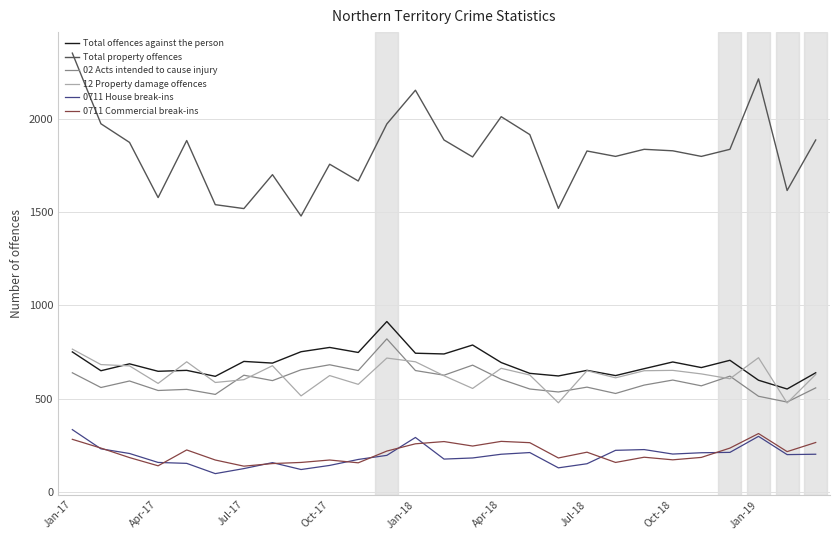

What is the highest value of the Total property offences series?

2353